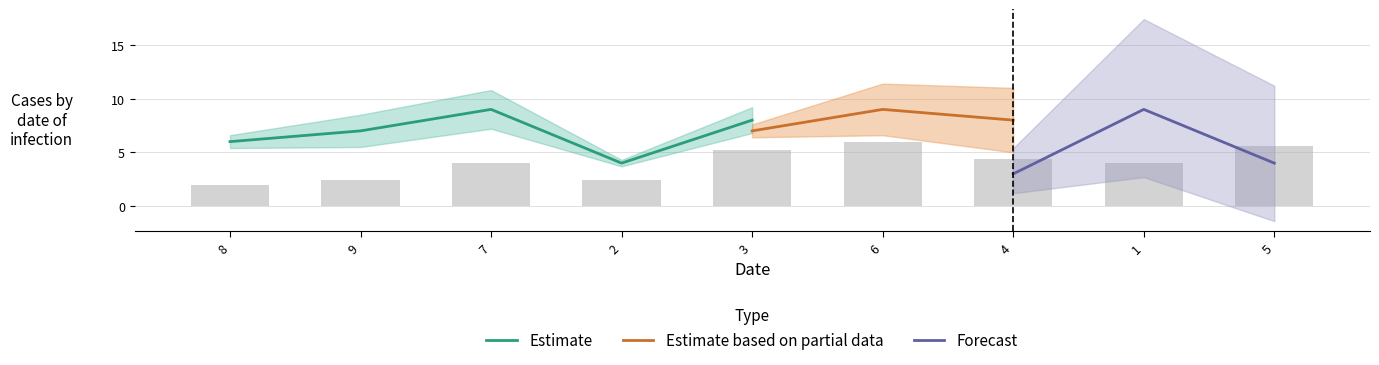

At which label does col_3 first exceed 5?

3